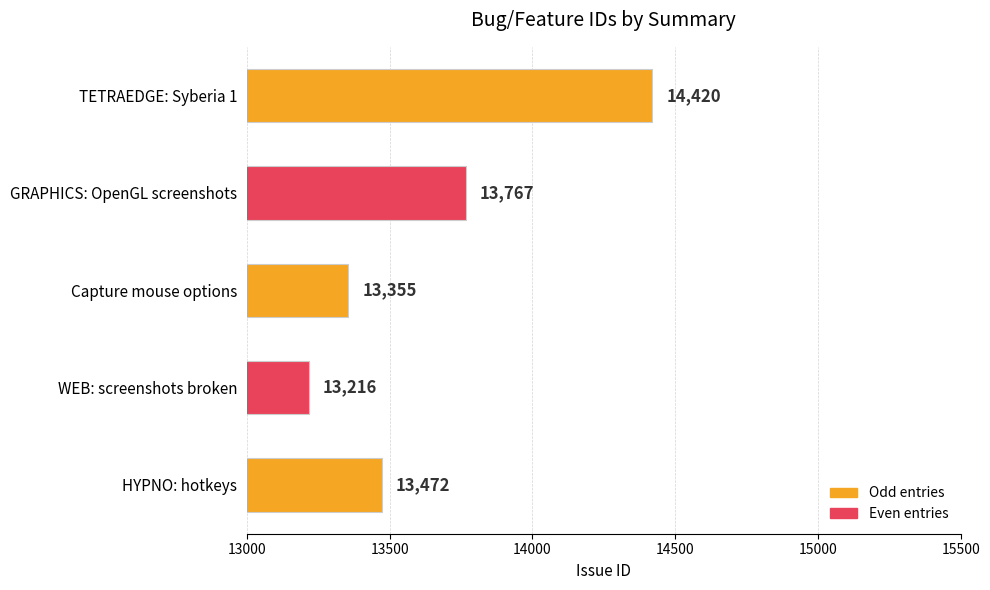

How many bars are there in total?

5